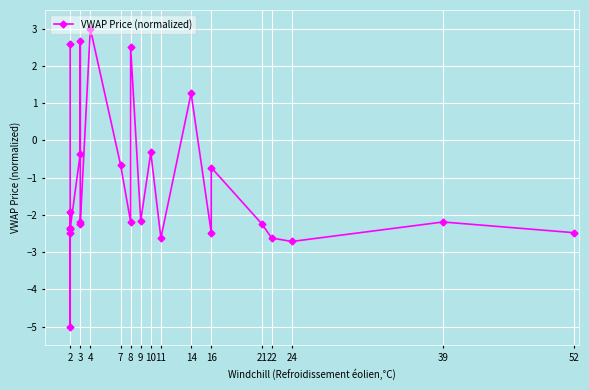

What is the sum of all values?

-30.3